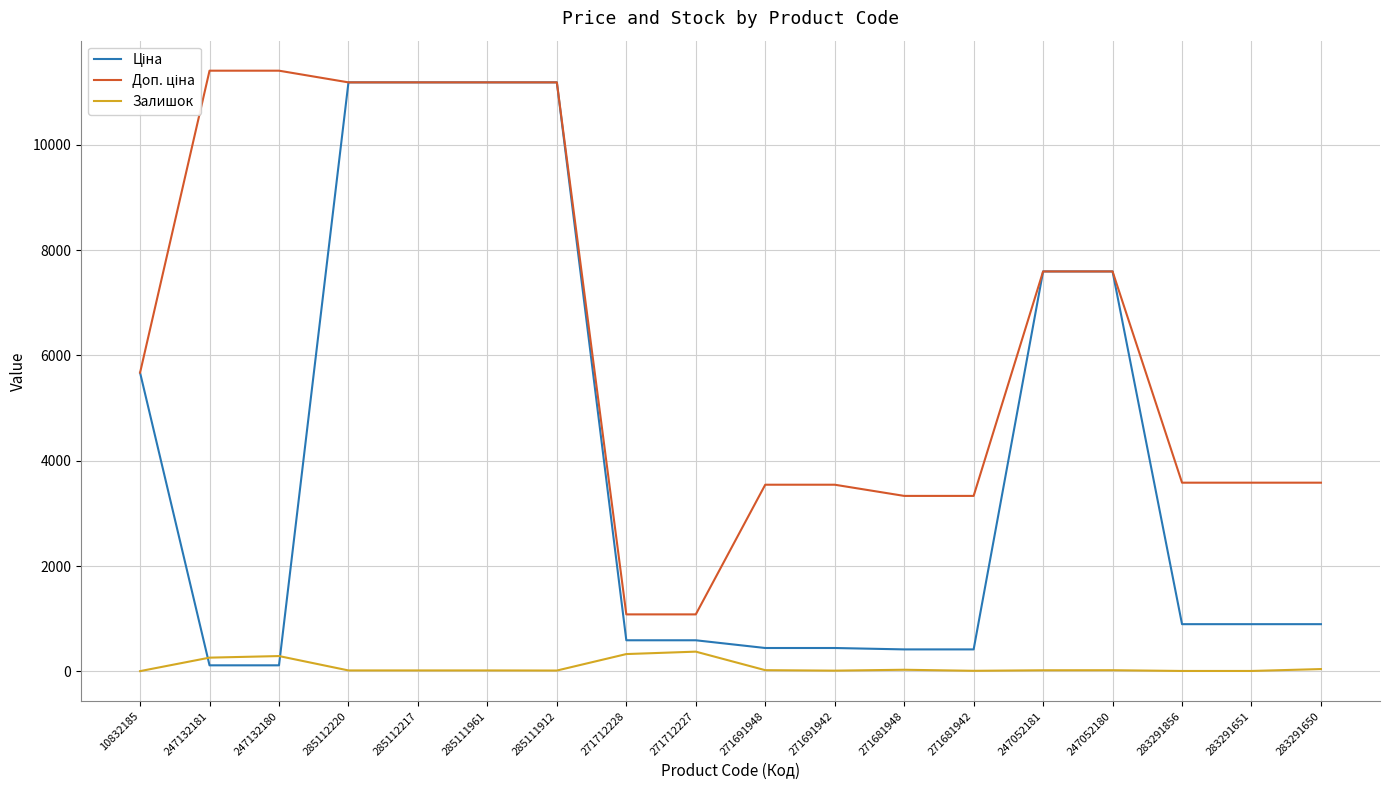

True or false: Ціна and Доп. ціна cross at least once.

False